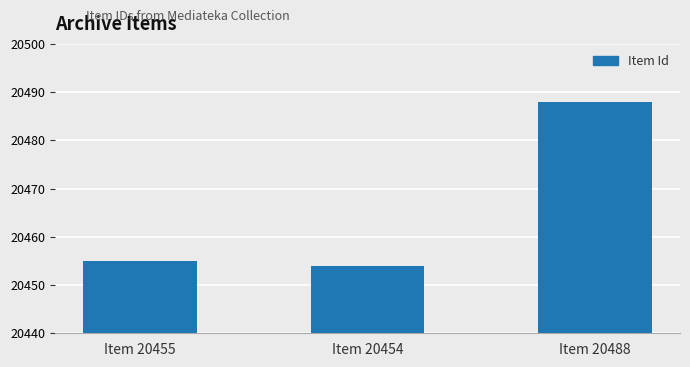

What is the smallest value displayed?

20454